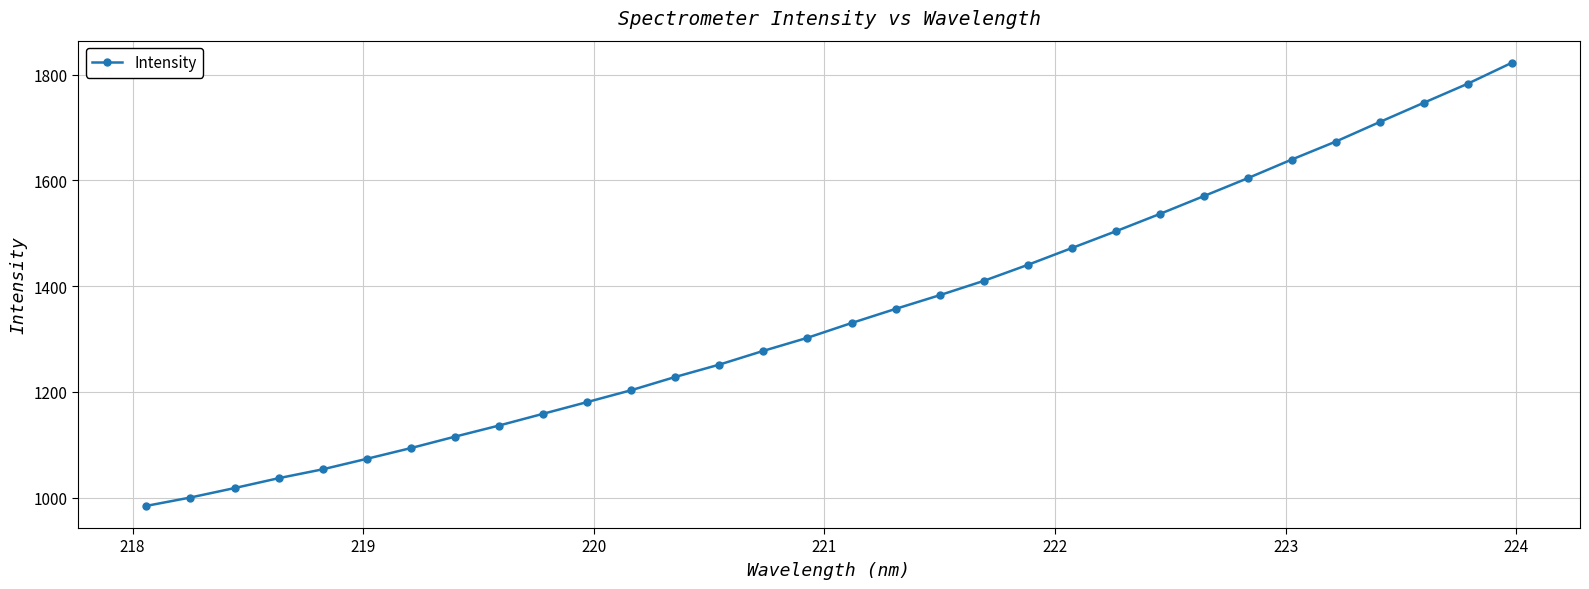

What is the difference between the second highest and minimum values?

798.8